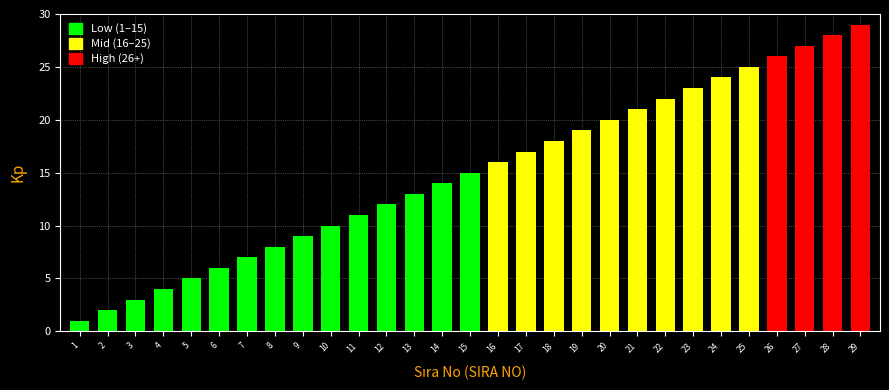

The value at 15 is 15. True or false?

True